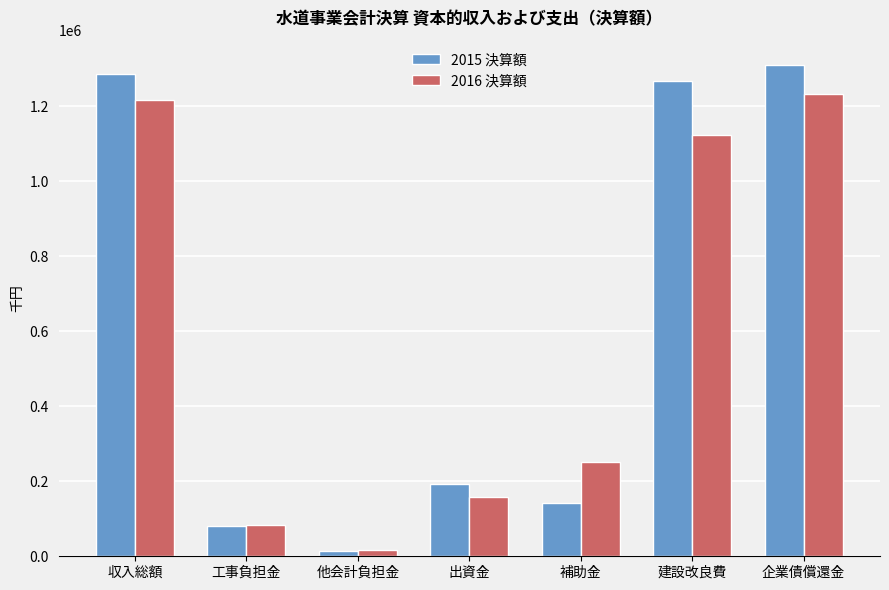

What position from the right is 出資金?

4